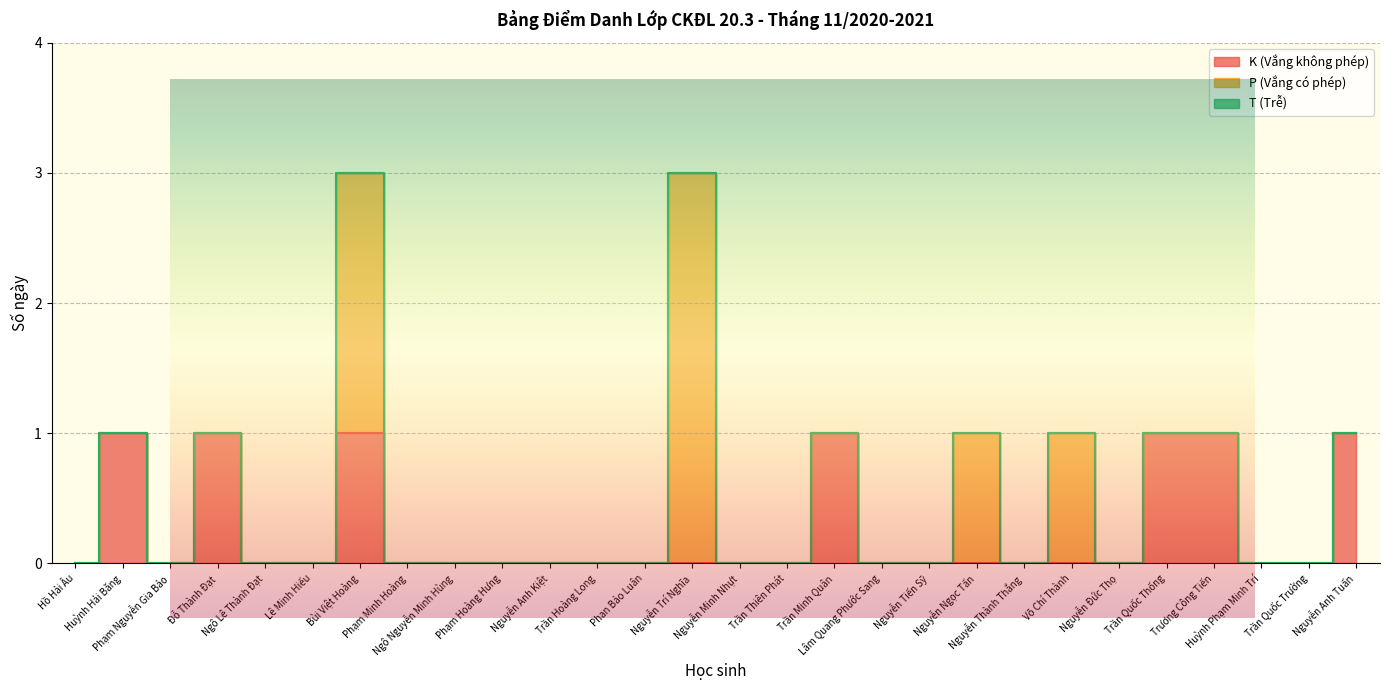

Reading right to left, what are all the values shown in this chart?

K (Vắng không phép): Nguyễn Anh Tuấn=1	Trần Quốc Trường=0	Huỳnh Phạm Minh Trí=0	Trương Công Tiến=1	Trần Quốc Thống=1	Nguyễn Đức Thọ=0	Võ Chí Thành=0	Nguyễn Thành Thắng=0	Nguyễn Ngọc Tấn=0	Nguyễn Tiến Sỹ=0	Lâm Quang Phước Sang=0	Trần Minh Quân=1	Trần Thiên Phát=0	Nguyễn Minh Nhựt=0	Nguyễn Trí Nghĩa=0	Phan Bảo Luân=0	Trần Hoàng Long=0	Nguyễn Anh Kiệt=0	Phạm Hoàng Hưng=0	Ngô Nguyễn Minh Hùng=0	Phạm Minh Hoàng=0	Bùi Việt Hoàng=1	Lê Minh Hiếu=0	Ngô Lê Thành Đạt=0	Đỗ Thành Đạt=1	Phạm Nguyễn Gia Bảo=0	Huỳnh Hải Băng=1	Hồ Hải Âu=0
P (Vắng có phép): Nguyễn Anh Tuấn=0	Trần Quốc Trường=0	Huỳnh Phạm Minh Trí=0	Trương Công Tiến=0	Trần Quốc Thống=0	Nguyễn Đức Thọ=0	Võ Chí Thành=1	Nguyễn Thành Thắng=0	Nguyễn Ngọc Tấn=1	Nguyễn Tiến Sỹ=0	Lâm Quang Phước Sang=0	Trần Minh Quân=0	Trần Thiên Phát=0	Nguyễn Minh Nhựt=0	Nguyễn Trí Nghĩa=3	Phan Bảo Luân=0	Trần Hoàng Long=0	Nguyễn Anh Kiệt=0	Phạm Hoàng Hưng=0	Ngô Nguyễn Minh Hùng=0	Phạm Minh Hoàng=0	Bùi Việt Hoàng=2	Lê Minh Hiếu=0	Ngô Lê Thành Đạt=0	Đỗ Thành Đạt=0	Phạm Nguyễn Gia Bảo=0	Huỳnh Hải Băng=0	Hồ Hải Âu=0
T (Trễ): Nguyễn Anh Tuấn=0	Trần Quốc Trường=0	Huỳnh Phạm Minh Trí=0	Trương Công Tiến=0	Trần Quốc Thống=0	Nguyễn Đức Thọ=0	Võ Chí Thành=0	Nguyễn Thành Thắng=0	Nguyễn Ngọc Tấn=0	Nguyễn Tiến Sỹ=0	Lâm Quang Phước Sang=0	Trần Minh Quân=0	Trần Thiên Phát=0	Nguyễn Minh Nhựt=0	Nguyễn Trí Nghĩa=0	Phan Bảo Luân=0	Trần Hoàng Long=0	Nguyễn Anh Kiệt=0	Phạm Hoàng Hưng=0	Ngô Nguyễn Minh Hùng=0	Phạm Minh Hoàng=0	Bùi Việt Hoàng=0	Lê Minh Hiếu=0	Ngô Lê Thành Đạt=0	Đỗ Thành Đạt=0	Phạm Nguyễn Gia Bảo=0	Huỳnh Hải Băng=0	Hồ Hải Âu=0